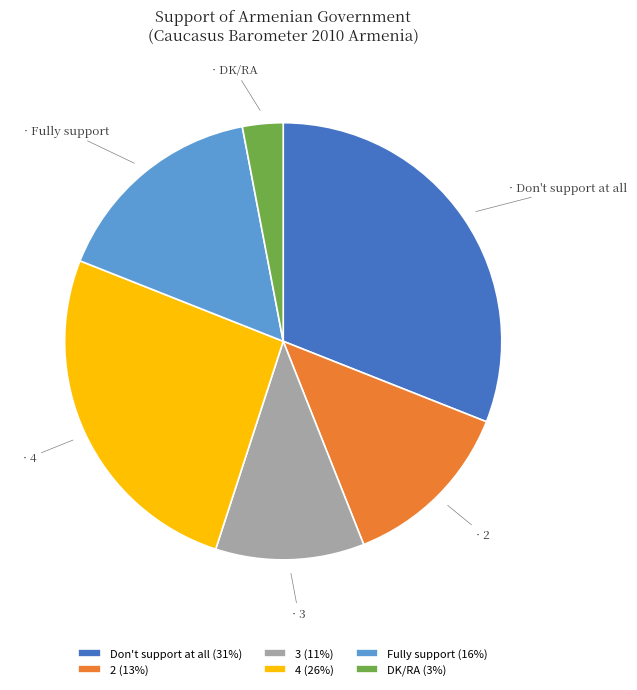

Between 2 and DK/RA, which is larger?

2